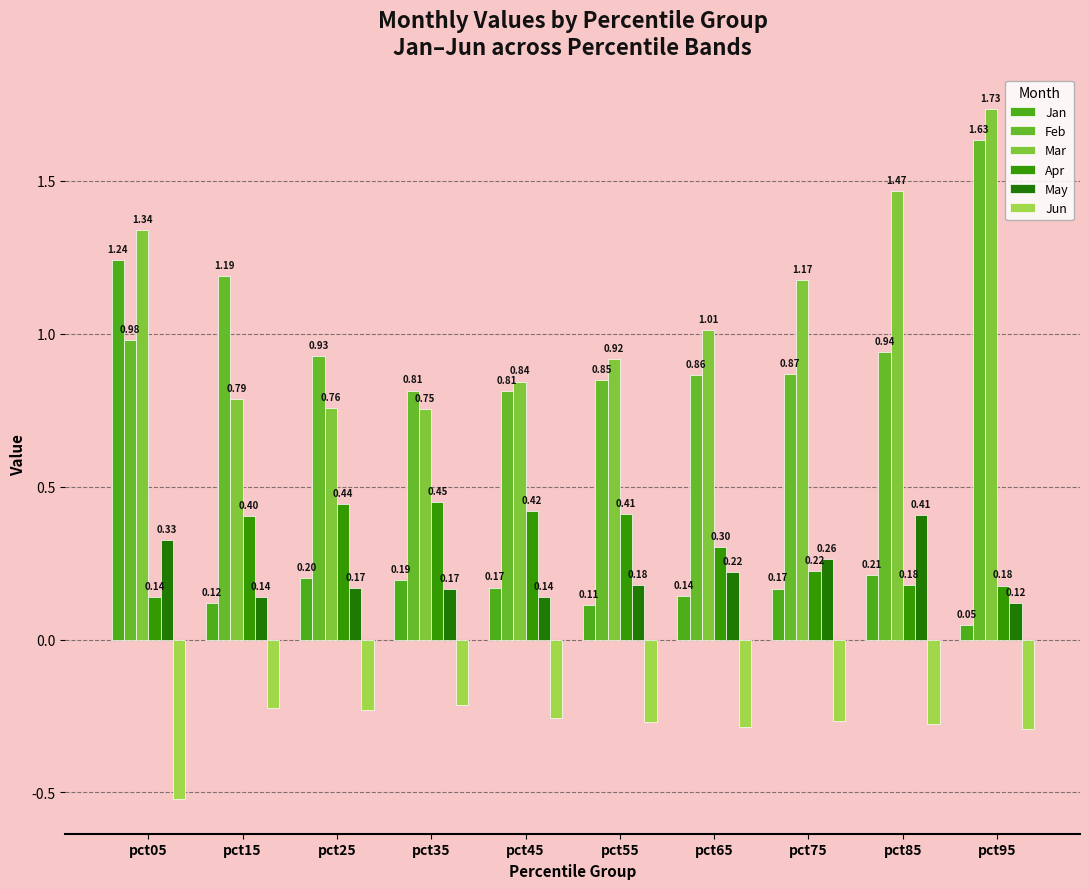

How many bars are there in total?

60